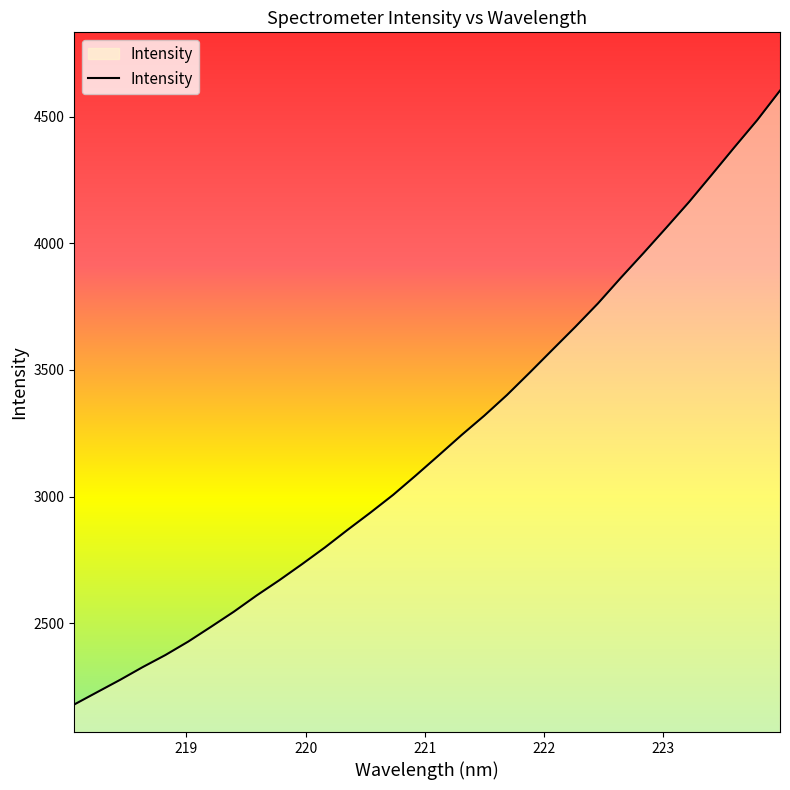

What is the smallest value displayed?

2178.2